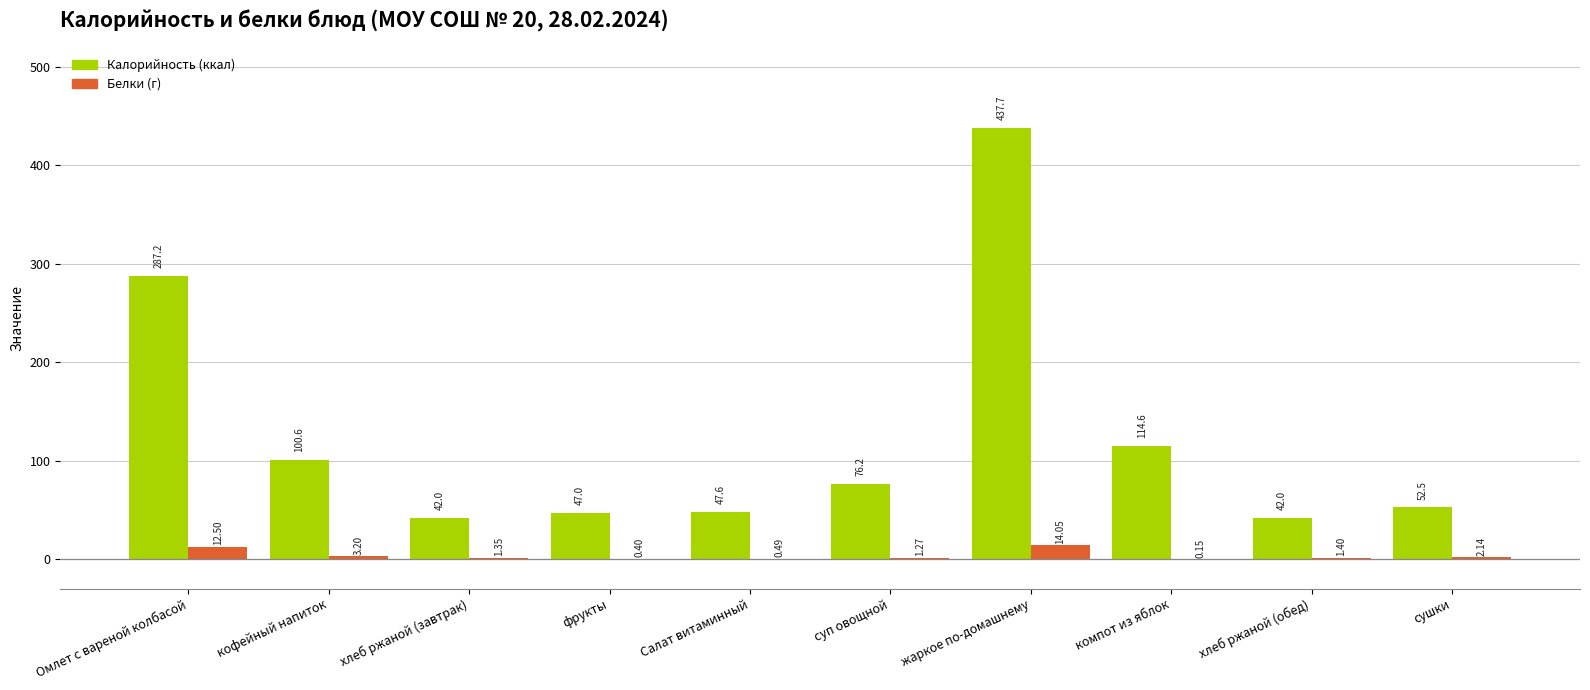

What position from the left is сушки?

10